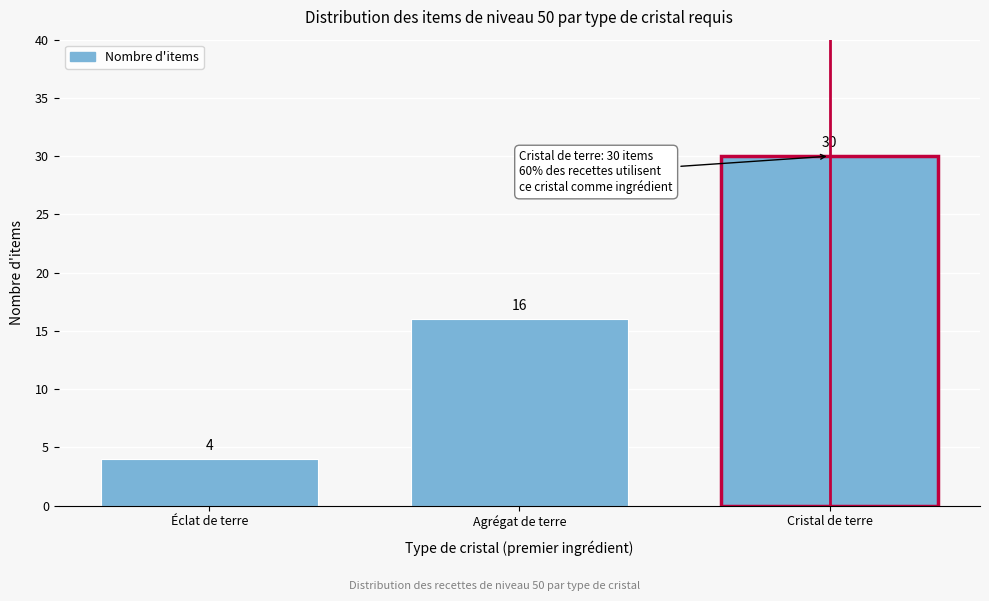

Reading left to right, what are all the values shown in this chart?

4	16	30